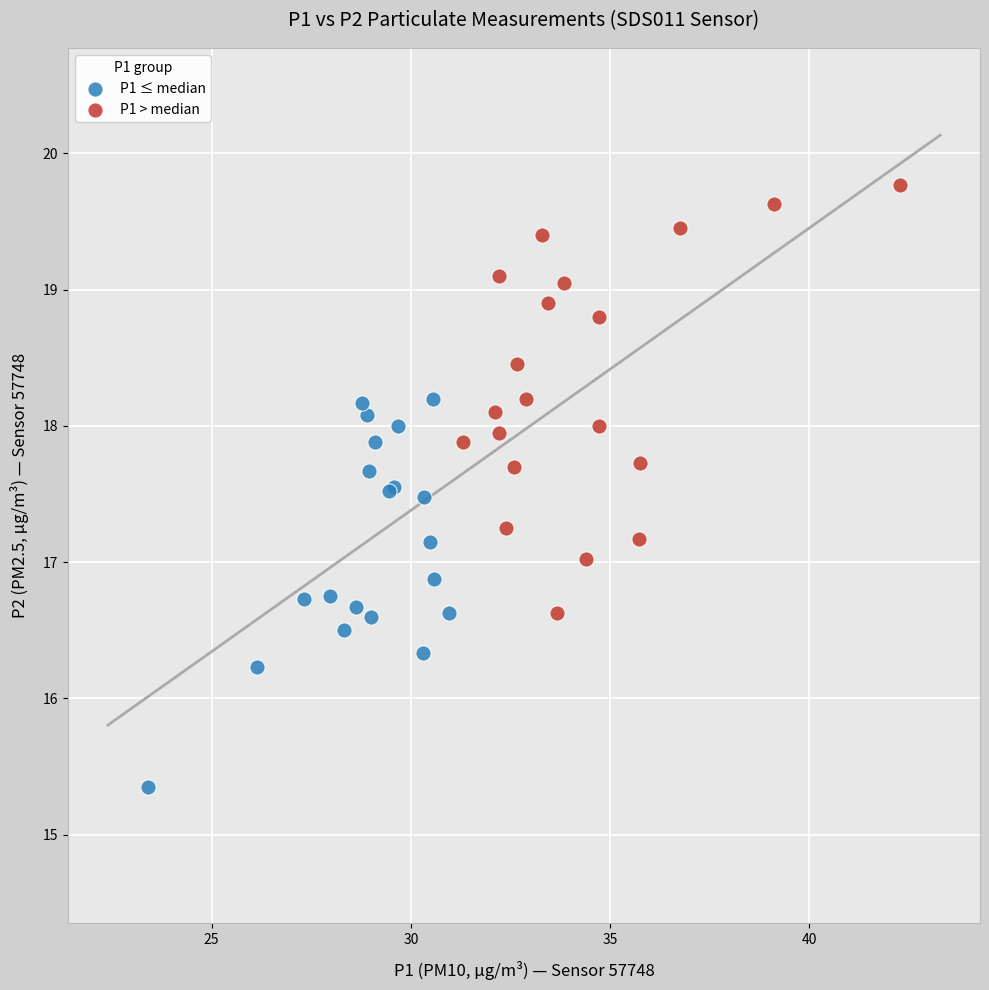

Which series reaches the minimum Y coordinate?

P1 ≤ median